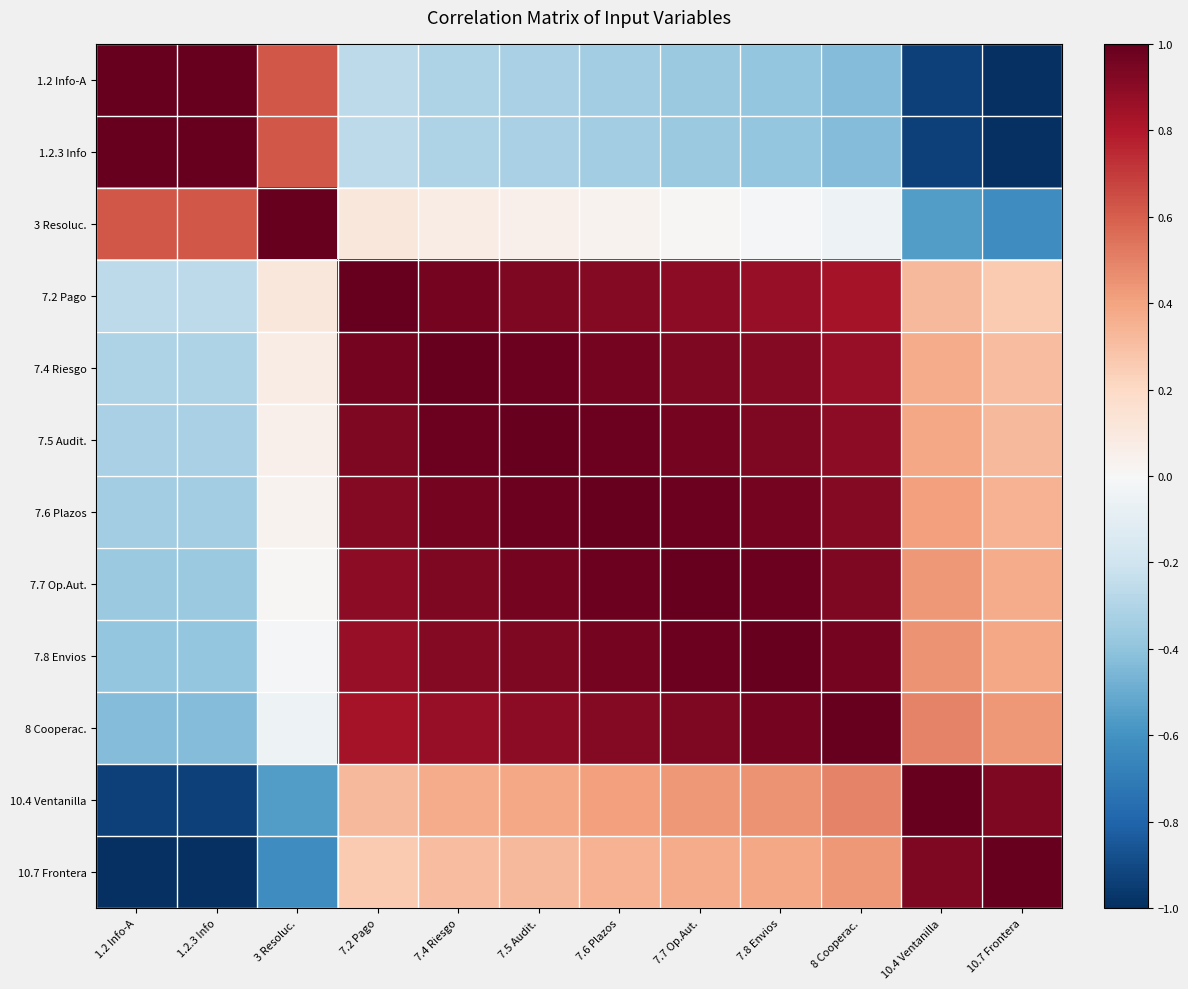

Reading left to right, transcribe all the data shown in this chart.

1.2 Info-A: 1.2 Info-A=1.0	1.2.3 Info=1.0	3 Resoluc.=0.6	7.2 Pago=-0.3	7.4 Riesgo=-0.3	7.5 Audit.=-0.3	7.6 Plazos=-0.3	7.7 Op.Aut.=-0.4	7.8 Envios=-0.4	8 Cooperac.=-0.4	10.4 Ventanilla=-0.9	10.7 Frontera=-1.0
1.2.3 Info: 1.2 Info-A=1.0	1.2.3 Info=1.0	3 Resoluc.=0.6	7.2 Pago=-0.3	7.4 Riesgo=-0.3	7.5 Audit.=-0.3	7.6 Plazos=-0.3	7.7 Op.Aut.=-0.4	7.8 Envios=-0.4	8 Cooperac.=-0.4	10.4 Ventanilla=-0.9	10.7 Frontera=-1.0
3 Resoluc.: 1.2 Info-A=0.6	1.2.3 Info=0.6	3 Resoluc.=1.0	7.2 Pago=0.1	7.4 Riesgo=0.1	7.5 Audit.=0.1	7.6 Plazos=0.0	7.7 Op.Aut.=0.0	7.8 Envios=-0.0	8 Cooperac.=-0.1	10.4 Ventanilla=-0.6	10.7 Frontera=-0.6
7.2 Pago: 1.2 Info-A=-0.3	1.2.3 Info=-0.3	3 Resoluc.=0.1	7.2 Pago=1.0	7.4 Riesgo=1.0	7.5 Audit.=0.9	7.6 Plazos=0.9	7.7 Op.Aut.=0.9	7.8 Envios=0.9	8 Cooperac.=0.8	10.4 Ventanilla=0.3	10.7 Frontera=0.3
7.4 Riesgo: 1.2 Info-A=-0.3	1.2.3 Info=-0.3	3 Resoluc.=0.1	7.2 Pago=1.0	7.4 Riesgo=1.0	7.5 Audit.=1.0	7.6 Plazos=1.0	7.7 Op.Aut.=0.9	7.8 Envios=0.9	8 Cooperac.=0.9	10.4 Ventanilla=0.4	10.7 Frontera=0.3
7.5 Audit.: 1.2 Info-A=-0.3	1.2.3 Info=-0.3	3 Resoluc.=0.1	7.2 Pago=0.9	7.4 Riesgo=1.0	7.5 Audit.=1.0	7.6 Plazos=1.0	7.7 Op.Aut.=1.0	7.8 Envios=0.9	8 Cooperac.=0.9	10.4 Ventanilla=0.4	10.7 Frontera=0.3
7.6 Plazos: 1.2 Info-A=-0.3	1.2.3 Info=-0.3	3 Resoluc.=0.0	7.2 Pago=0.9	7.4 Riesgo=1.0	7.5 Audit.=1.0	7.6 Plazos=1.0	7.7 Op.Aut.=1.0	7.8 Envios=1.0	8 Cooperac.=0.9	10.4 Ventanilla=0.4	10.7 Frontera=0.3
7.7 Op.Aut.: 1.2 Info-A=-0.4	1.2.3 Info=-0.4	3 Resoluc.=0.0	7.2 Pago=0.9	7.4 Riesgo=0.9	7.5 Audit.=1.0	7.6 Plazos=1.0	7.7 Op.Aut.=1.0	7.8 Envios=1.0	8 Cooperac.=0.9	10.4 Ventanilla=0.4	10.7 Frontera=0.4
7.8 Envios: 1.2 Info-A=-0.4	1.2.3 Info=-0.4	3 Resoluc.=-0.0	7.2 Pago=0.9	7.4 Riesgo=0.9	7.5 Audit.=0.9	7.6 Plazos=1.0	7.7 Op.Aut.=1.0	7.8 Envios=1.0	8 Cooperac.=1.0	10.4 Ventanilla=0.5	10.7 Frontera=0.4
8 Cooperac.: 1.2 Info-A=-0.4	1.2.3 Info=-0.4	3 Resoluc.=-0.1	7.2 Pago=0.8	7.4 Riesgo=0.9	7.5 Audit.=0.9	7.6 Plazos=0.9	7.7 Op.Aut.=0.9	7.8 Envios=1.0	8 Cooperac.=1.0	10.4 Ventanilla=0.5	10.7 Frontera=0.4
10.4 Ventanilla: 1.2 Info-A=-0.9	1.2.3 Info=-0.9	3 Resoluc.=-0.6	7.2 Pago=0.3	7.4 Riesgo=0.4	7.5 Audit.=0.4	7.6 Plazos=0.4	7.7 Op.Aut.=0.4	7.8 Envios=0.5	8 Cooperac.=0.5	10.4 Ventanilla=1.0	10.7 Frontera=0.9
10.7 Frontera: 1.2 Info-A=-1.0	1.2.3 Info=-1.0	3 Resoluc.=-0.6	7.2 Pago=0.3	7.4 Riesgo=0.3	7.5 Audit.=0.3	7.6 Plazos=0.3	7.7 Op.Aut.=0.4	7.8 Envios=0.4	8 Cooperac.=0.4	10.4 Ventanilla=0.9	10.7 Frontera=1.0